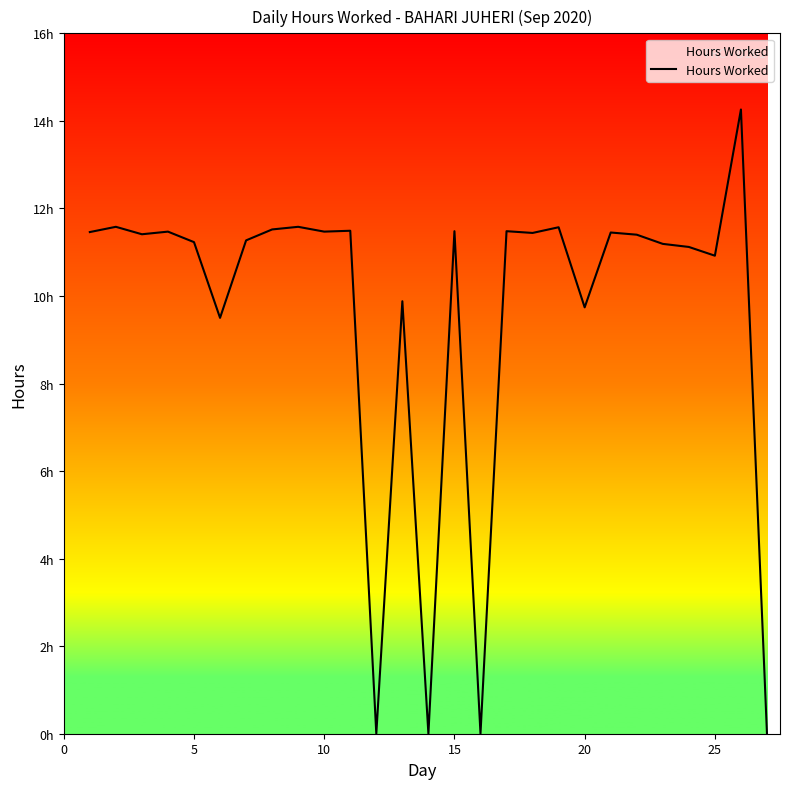

What is the difference between the second highest and second lowest values?

11.6